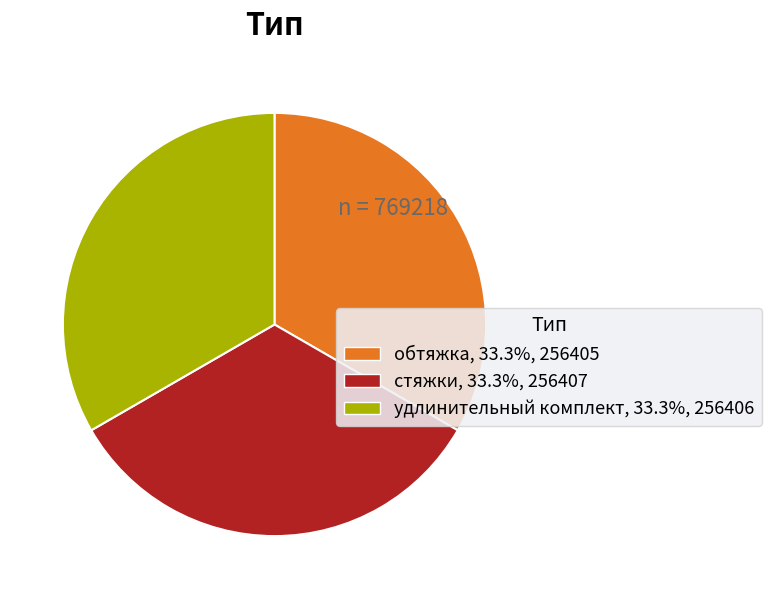

Is the sum of удлинительный комплект and стяжки greater than half?

Yes